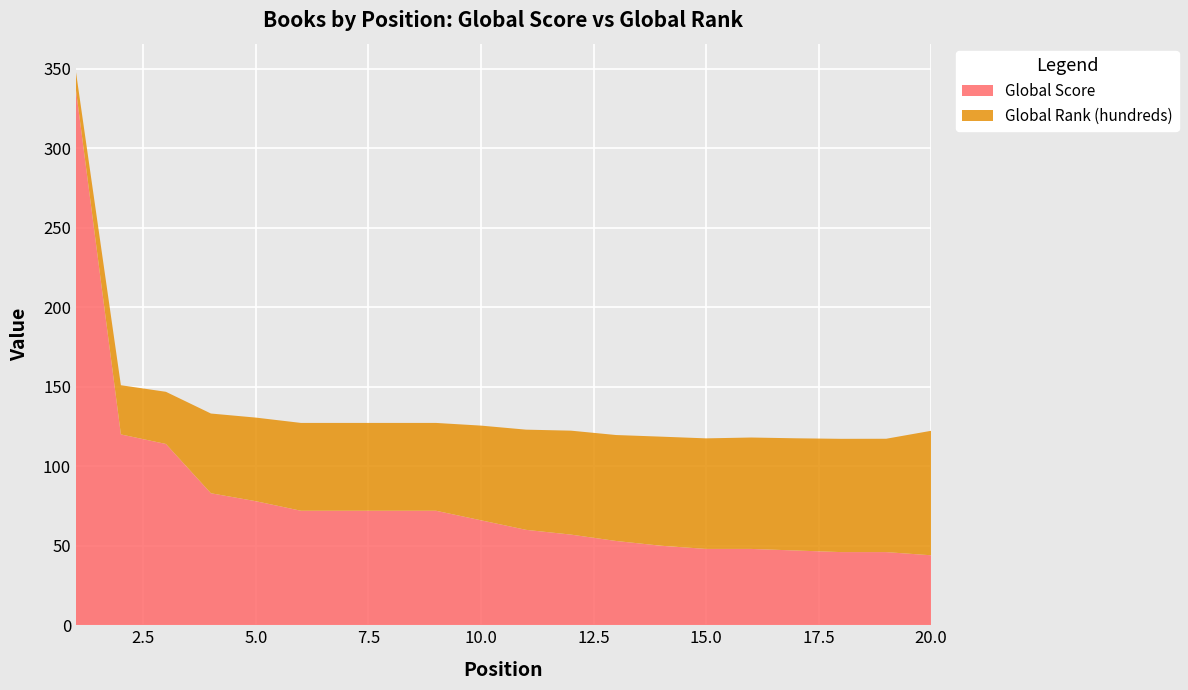

Reading left to right, transcribe all the data shown in this chart.

Global Score: 337.0	120.0	114.0	83.0	78.0	72.0	72.0	72.0	72.0	66.0	60.0	57.0	53.0	50.0	48.0	48.0	47.0	46.0	46.0	44.0
Global Rank (hundreds): 11.3	30.9	32.8	50.1	52.6	55.2	55.2	55.2	55.2	59.5	63.0	65.4	66.6	68.6	69.5	70.0	70.6	71.2	71.3	78.3